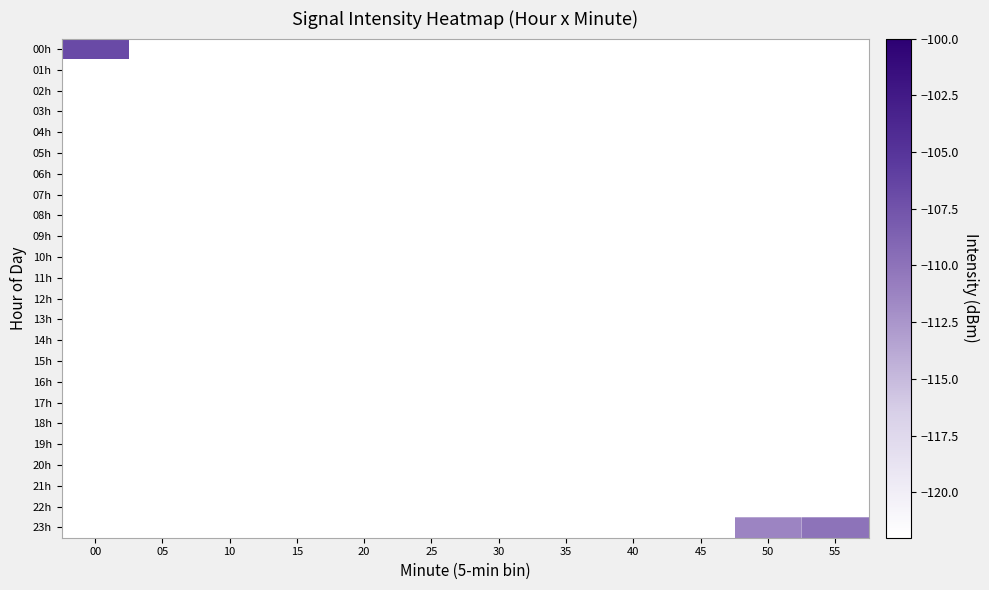

How many series are shown in this chart?

24